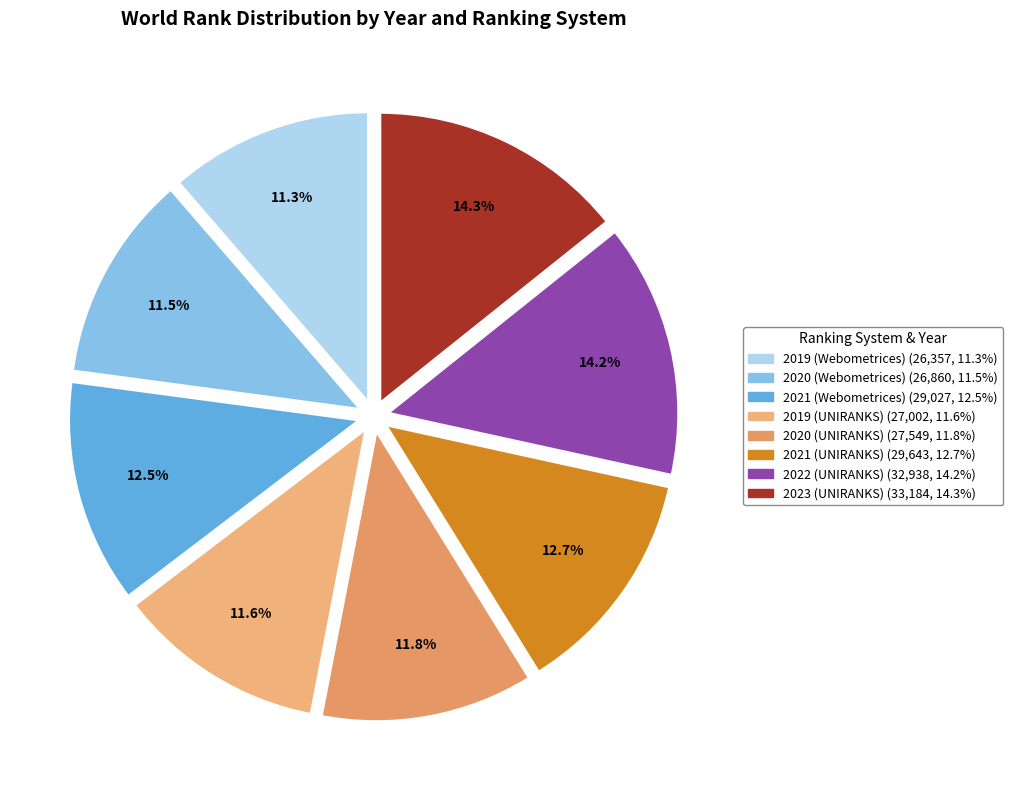

Does any single category account for the majority?

No